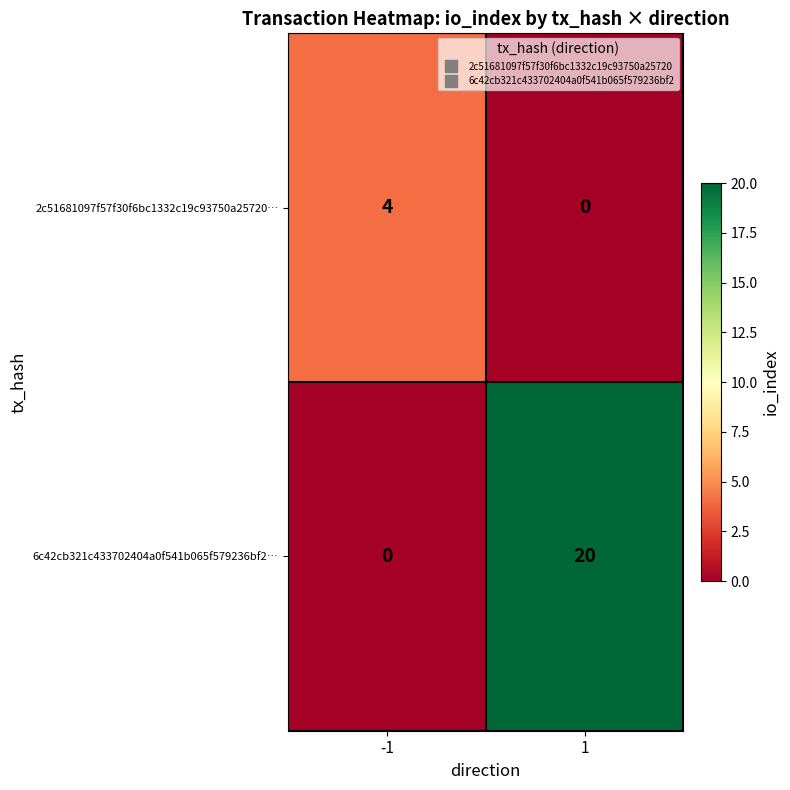

How many data points does each series have?

2